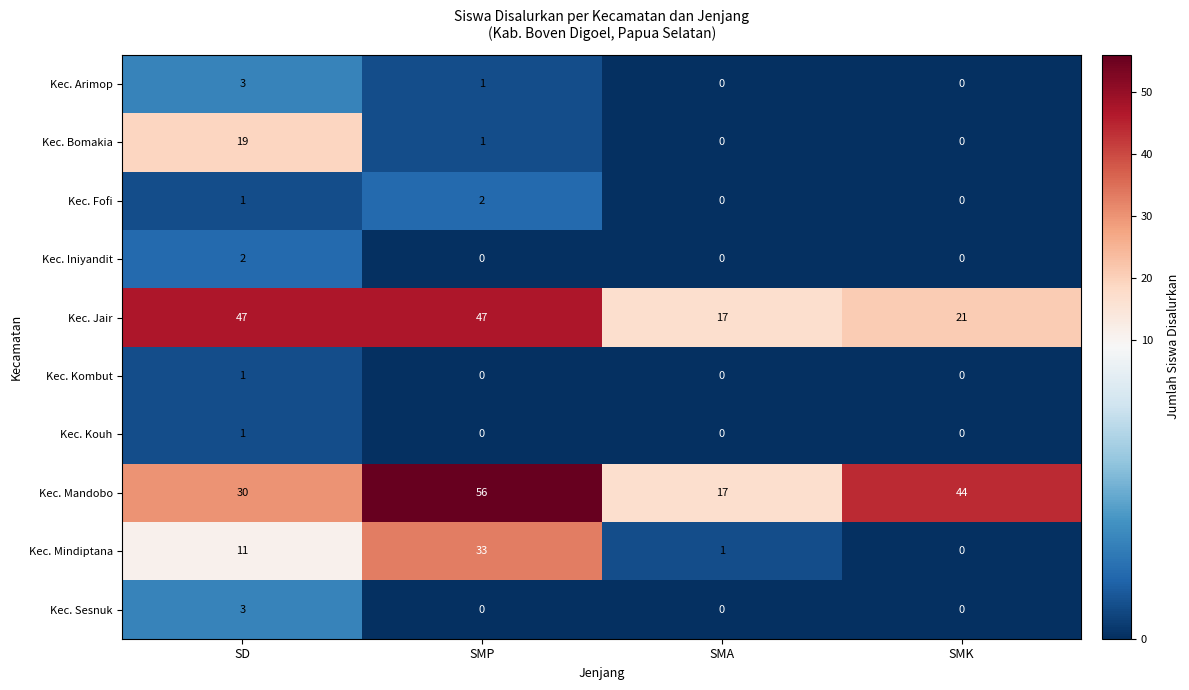

The value of Kec. Bomakia at SMA is 0. True or false?

True